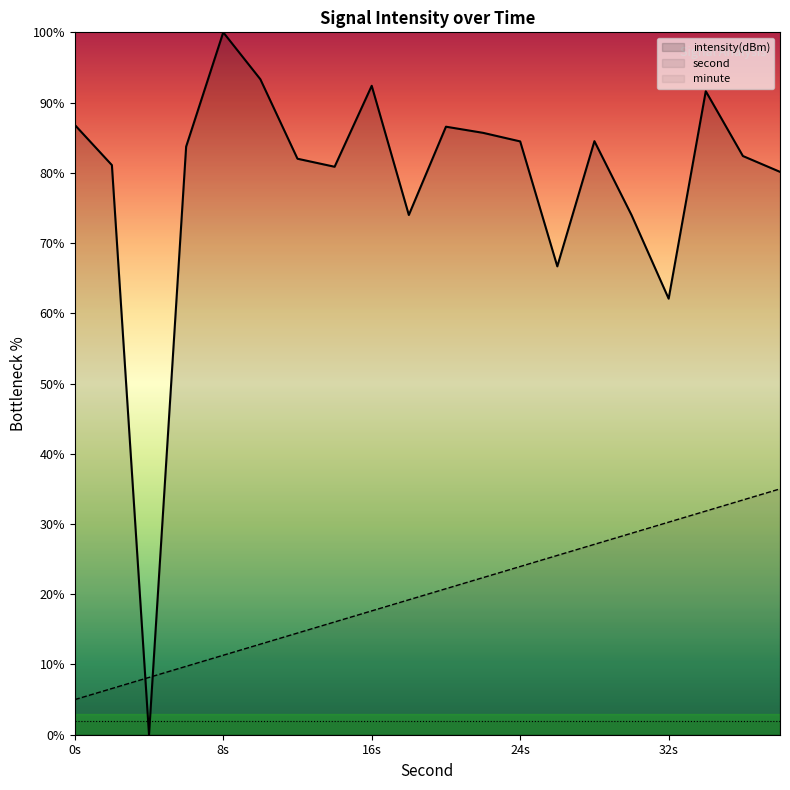

True or false: second has a value of 13.5 at 20.

False